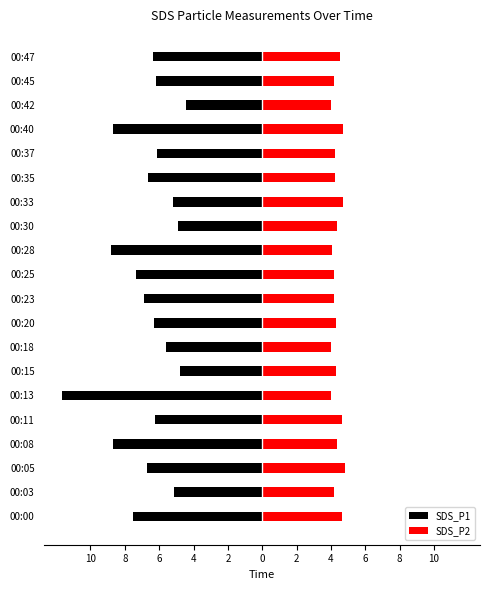

What are all the series names shown in the legend?

SDS_P1, SDS_P2